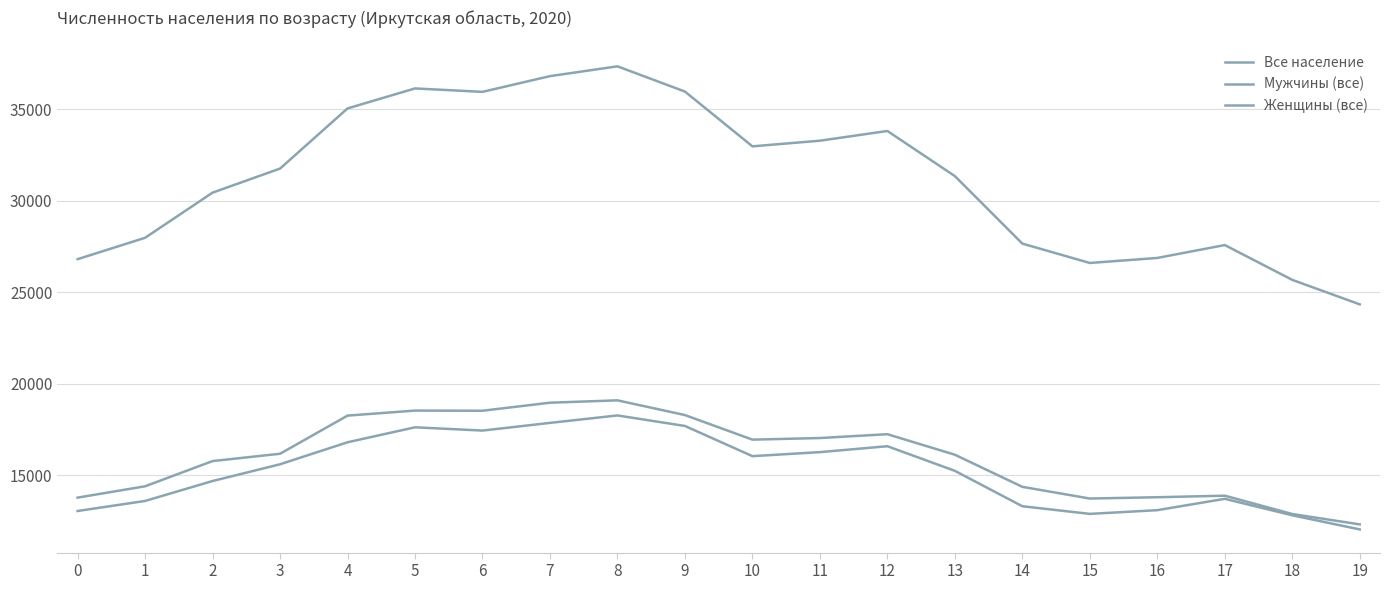

Is this an area chart (filled region under the line)?

No